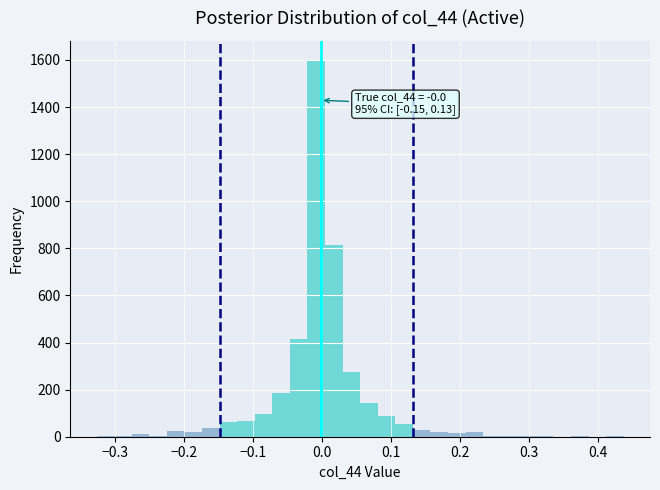

Read against the x-axis, roughly where is the centre of the tallest bar?

-0.01